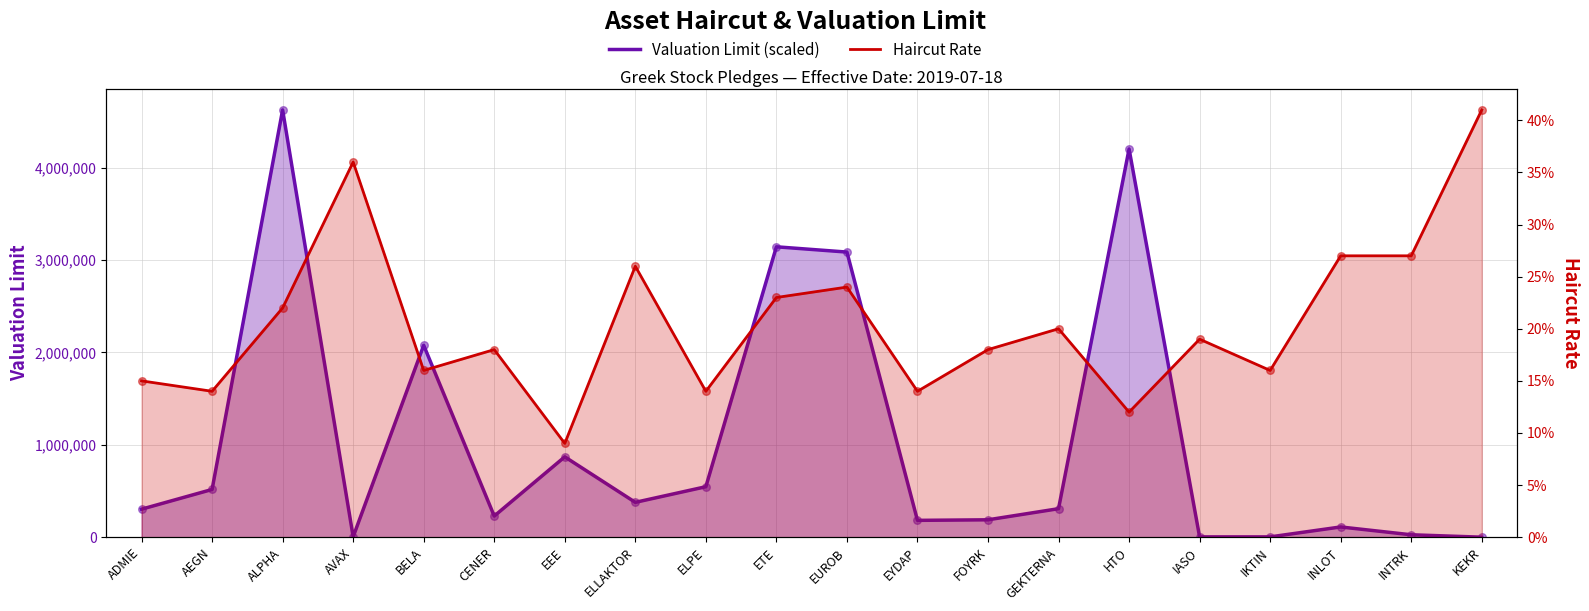

At how many categories does at least one series exceed 1157817?

5